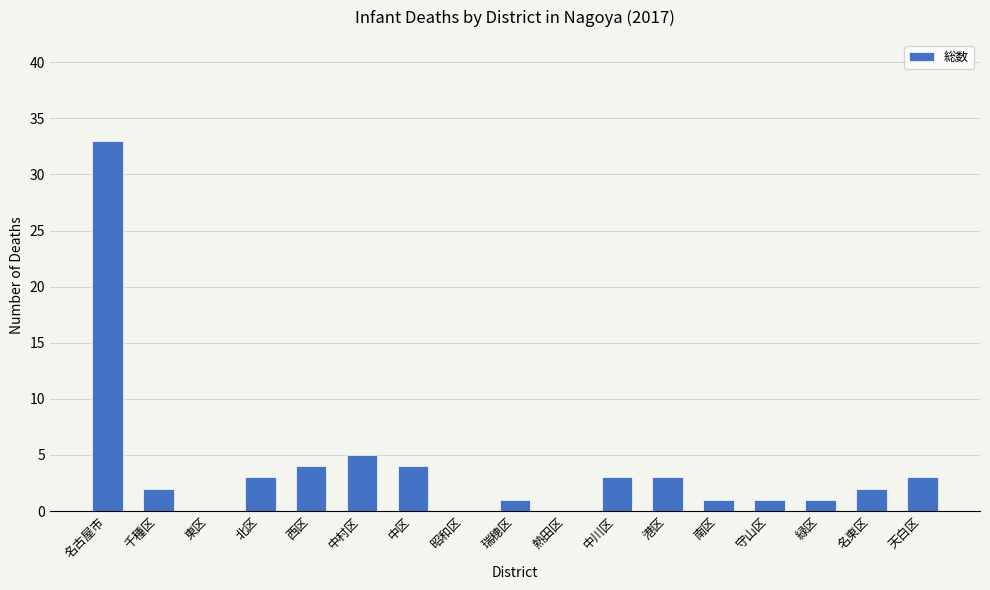

How many categories are shown in the chart?

17